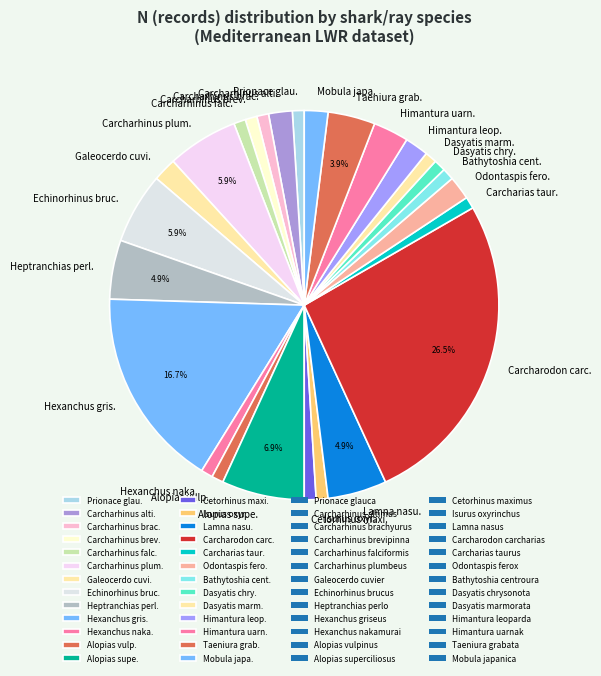

Is the sum of Dasyatis marm. and Heptranchias perl. greater than half?

No